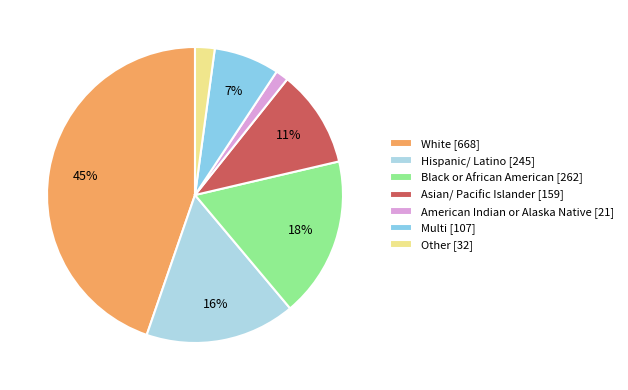

Between Hispanic/ Latino and Multi, which is larger?

Hispanic/ Latino